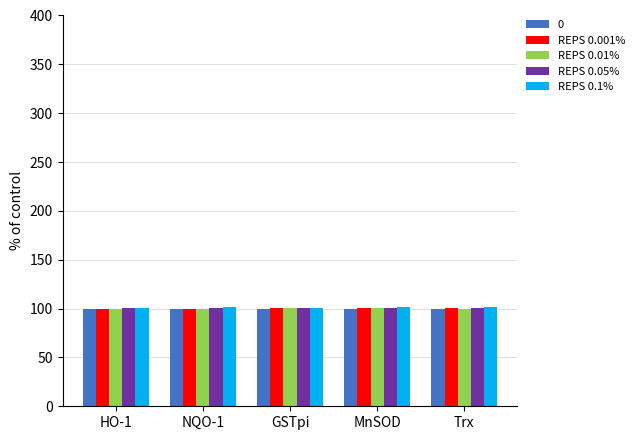

Is it true that REPS 0.1% equals 26.9 at HO-1?

False